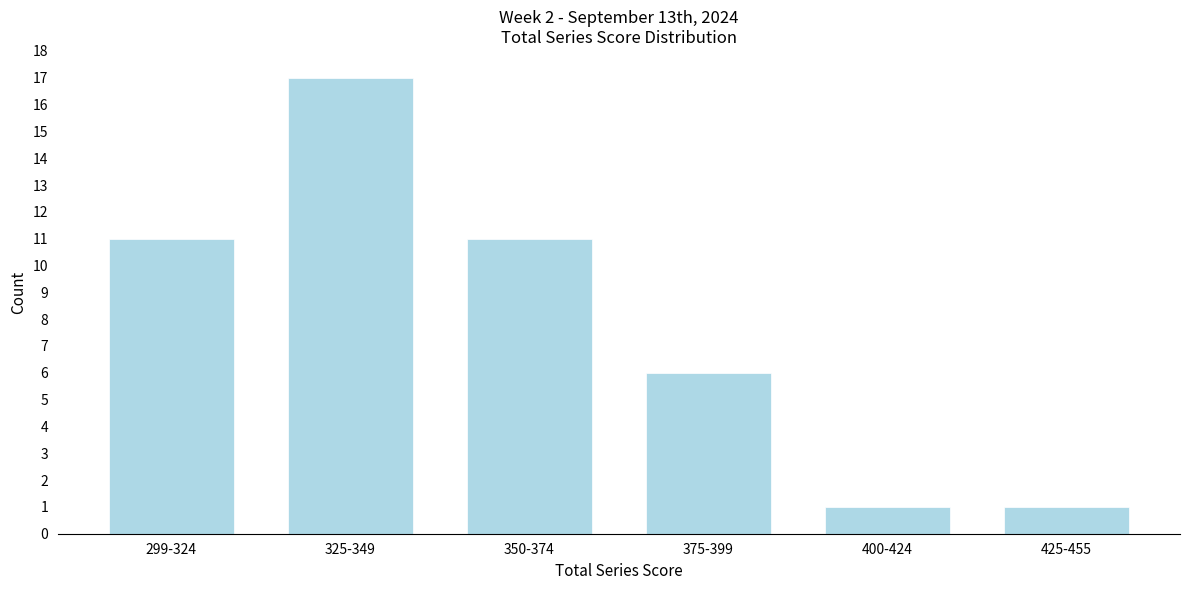

Reading right to left, extract all data points from this chart.

425-455=1	400-424=1	375-399=6	350-374=11	325-349=17	299-324=11